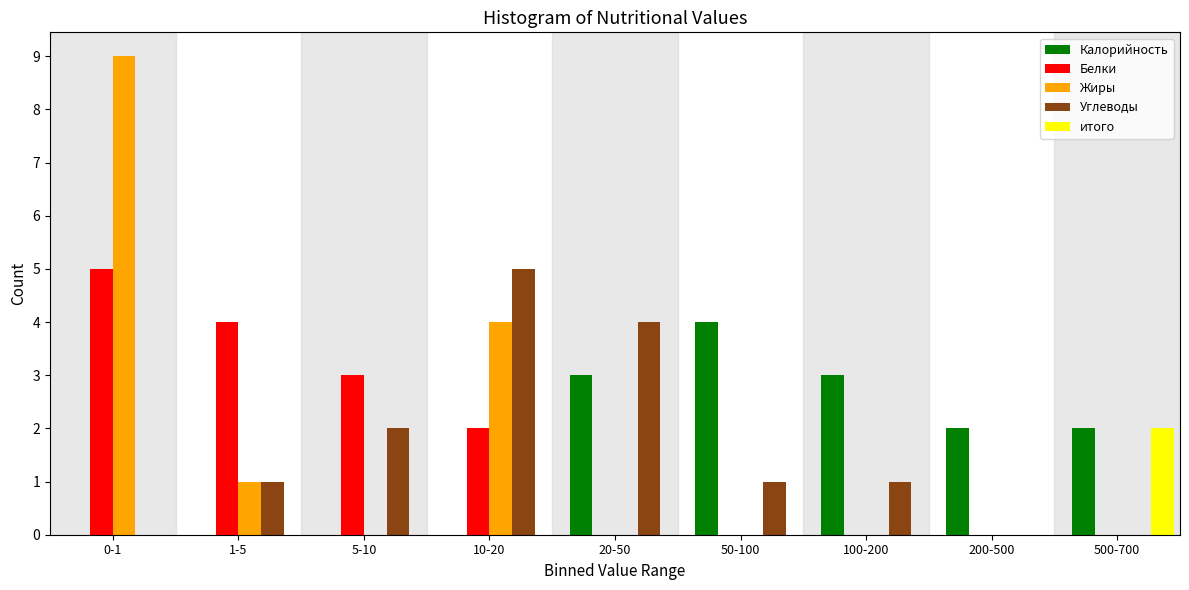

What is the highest value of the Белки series?

5